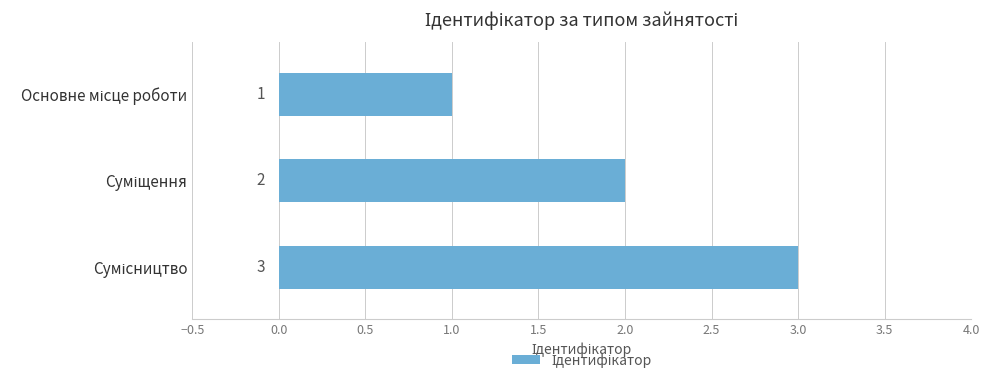

Count the number of data series in this chart.

1